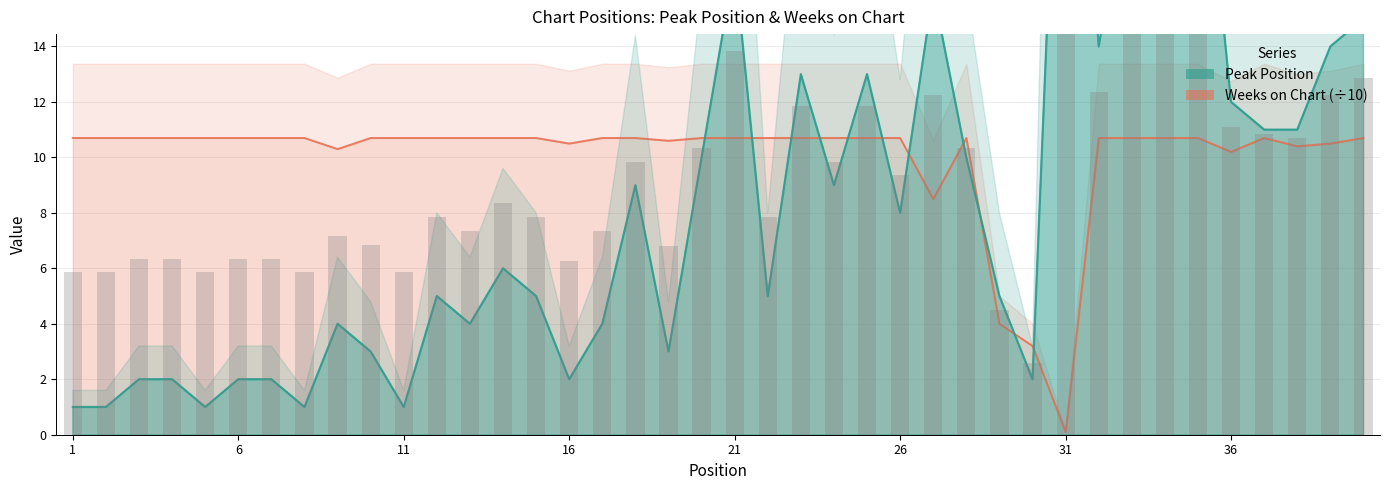

Which series has the widest spread of values?

Peak Position